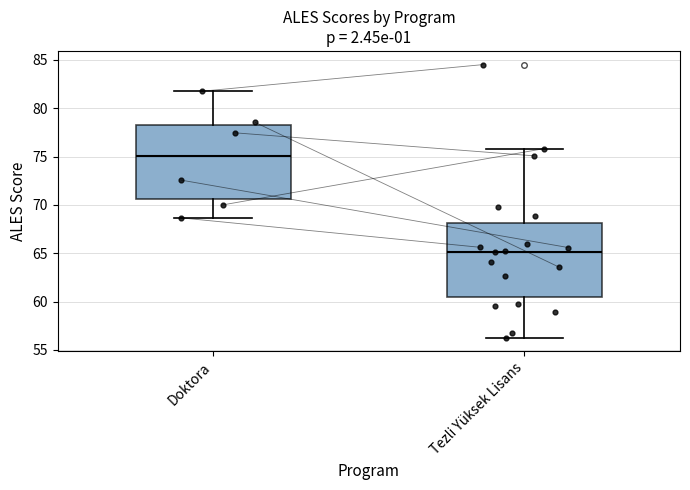

Reading left to right, transcribe this box plot: for each box, give where its median line is, the range the box spans, and where its two whiskers end, as read against the y-axis. The values are not printed on the chart, so give them approximately, as read against the axis.

Doktora: median 75.0, box 70.5 to 78.5, whiskers 68.5 to 82.0
Tezli Yüksek Lisans: median 65.0, box 60.5 to 68.0, whiskers 56.5 to 76.0